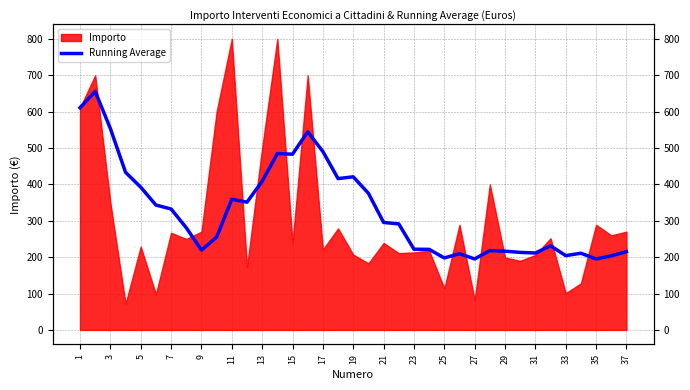

What is the label of the 37th point from the right?

1